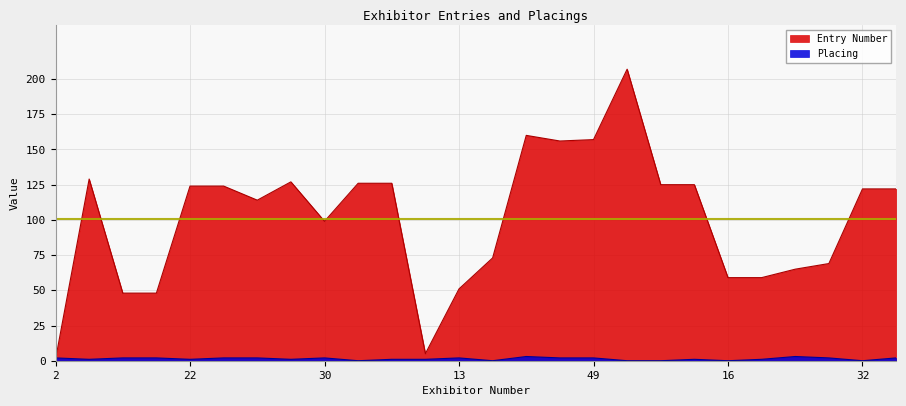

How many times do Placing and Entry Number cross each other?

1